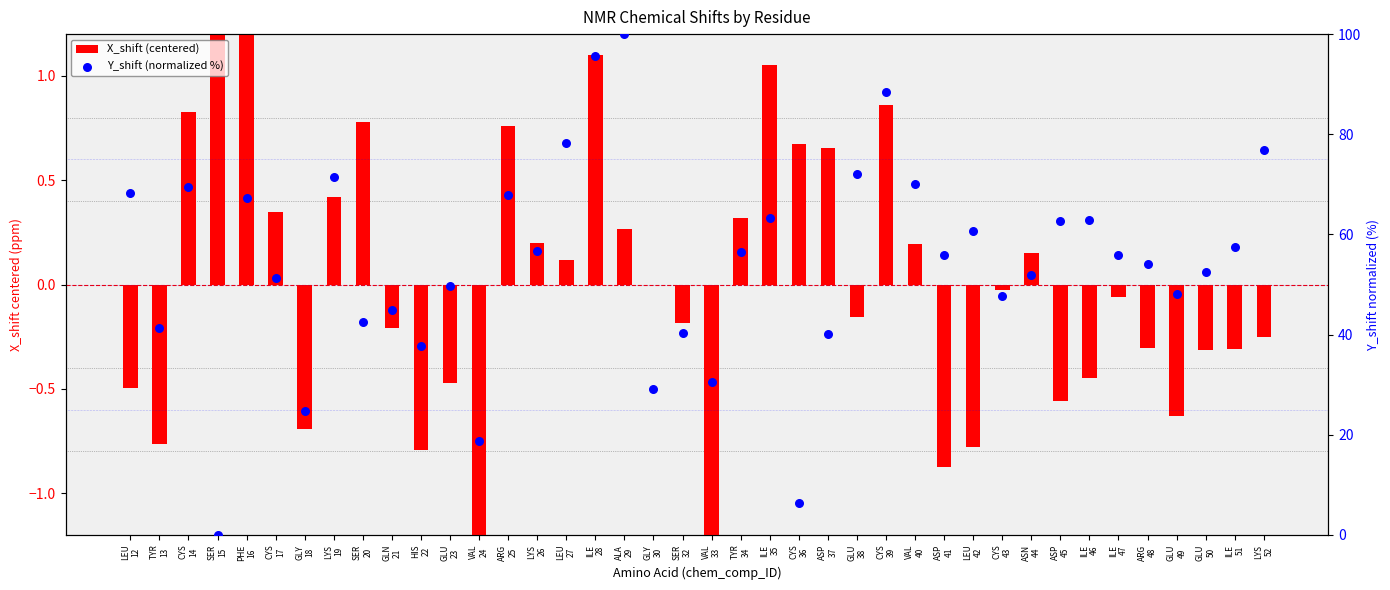

What is the total value across all series at ILE
47?

55.8